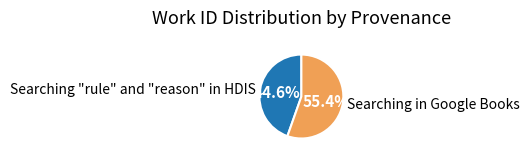

Approximately how many times larger is the value at Searching in Google Books compared to Searching "rule" and "reason" in HDIS?

1.2